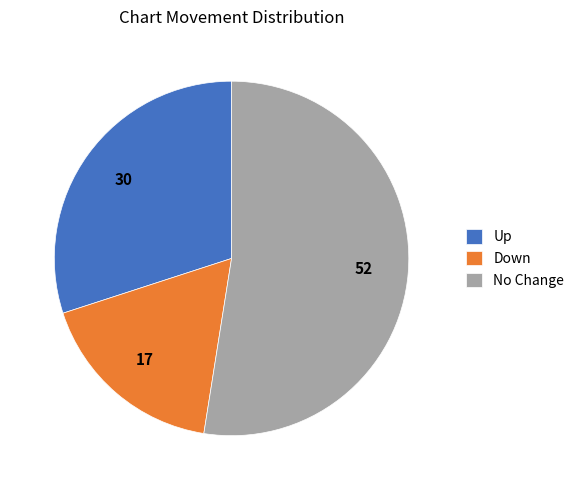

How many slices are in this pie chart?

3